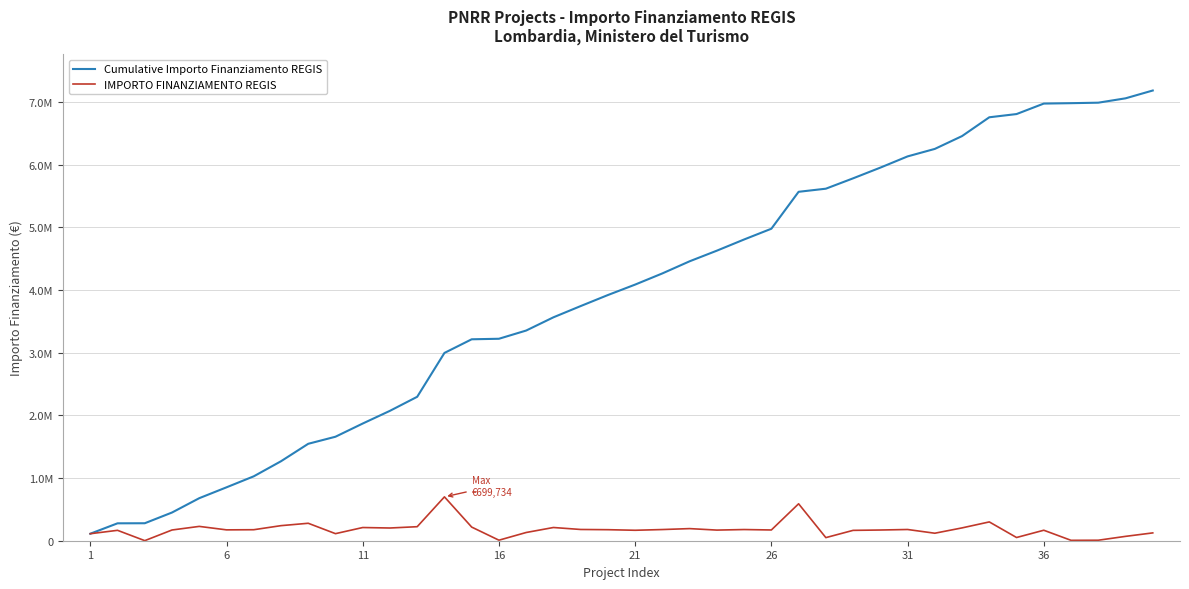

True or false: IMPORTO FINANZIAMENTO REGIS and Cumulative Importo Finanziamento REGIS intersect in this chart.

False